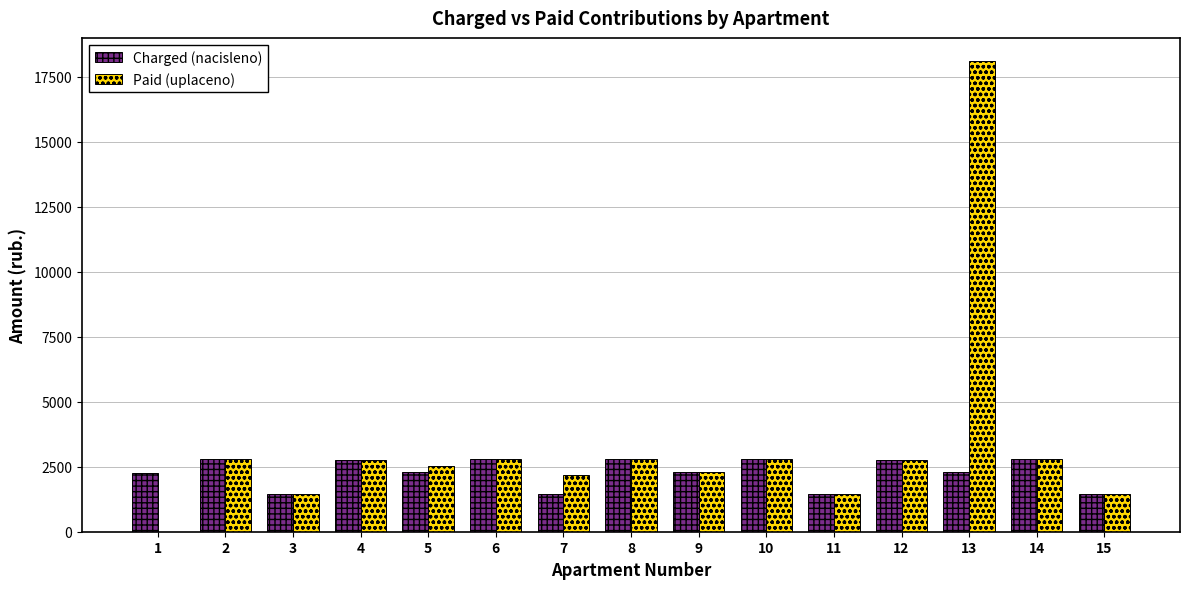

How many data points in Charged (nacisleno) are above 2294?

8